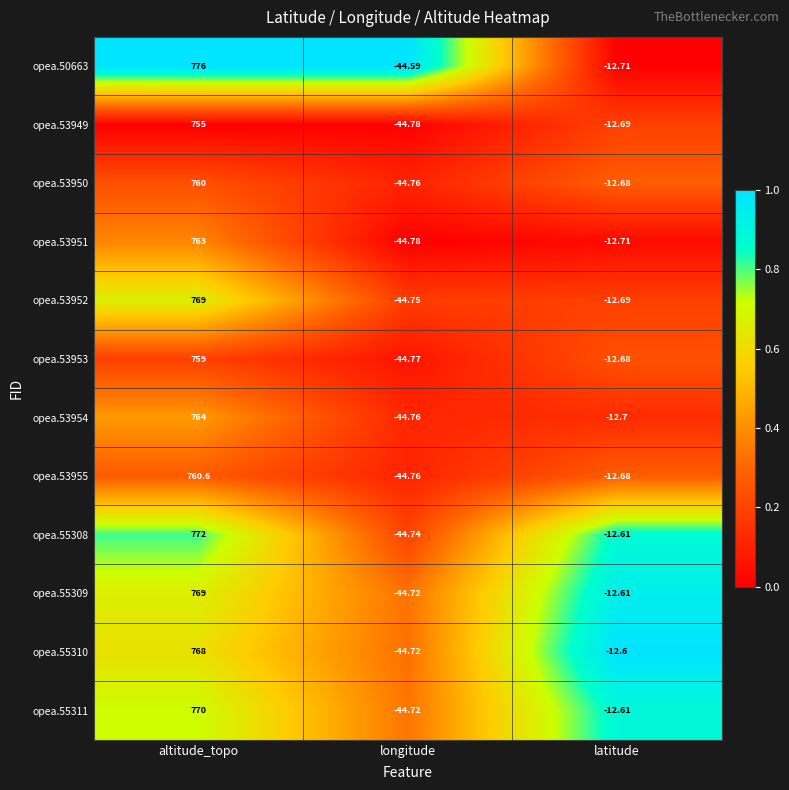

At how many categories does at least one series exceed 0?

1